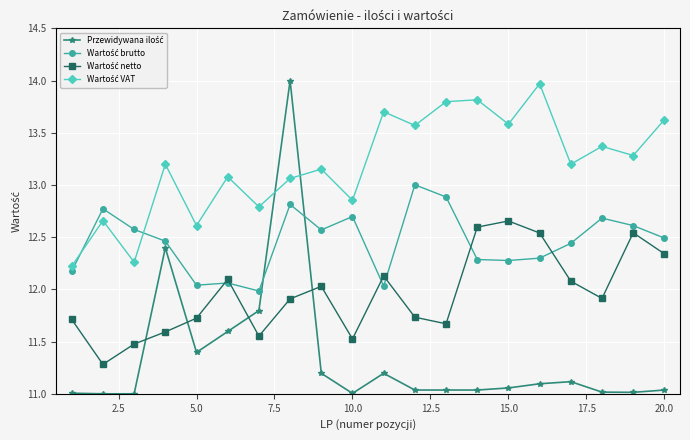

What is the maximum value shown in the chart?

14.0